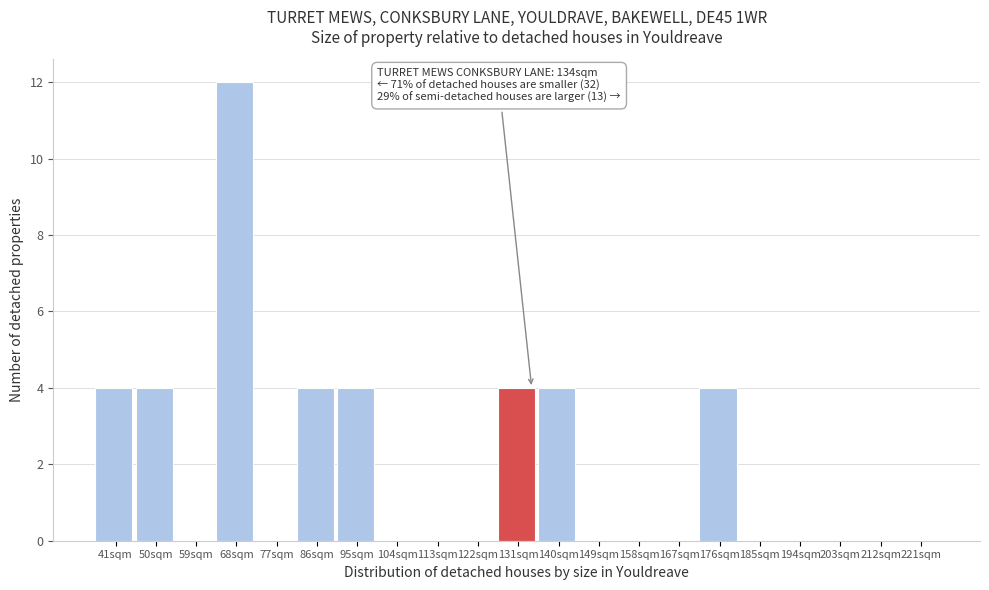

Reading left to right, extract all data points from this chart.

41sqm=4	50sqm=4	59sqm=0	68sqm=12	77sqm=0	86sqm=4	95sqm=4	104sqm=0	113sqm=0	122sqm=0	131sqm=4	140sqm=4	149sqm=0	158sqm=0	167sqm=0	176sqm=4	185sqm=0	194sqm=0	203sqm=0	212sqm=0	221sqm=0